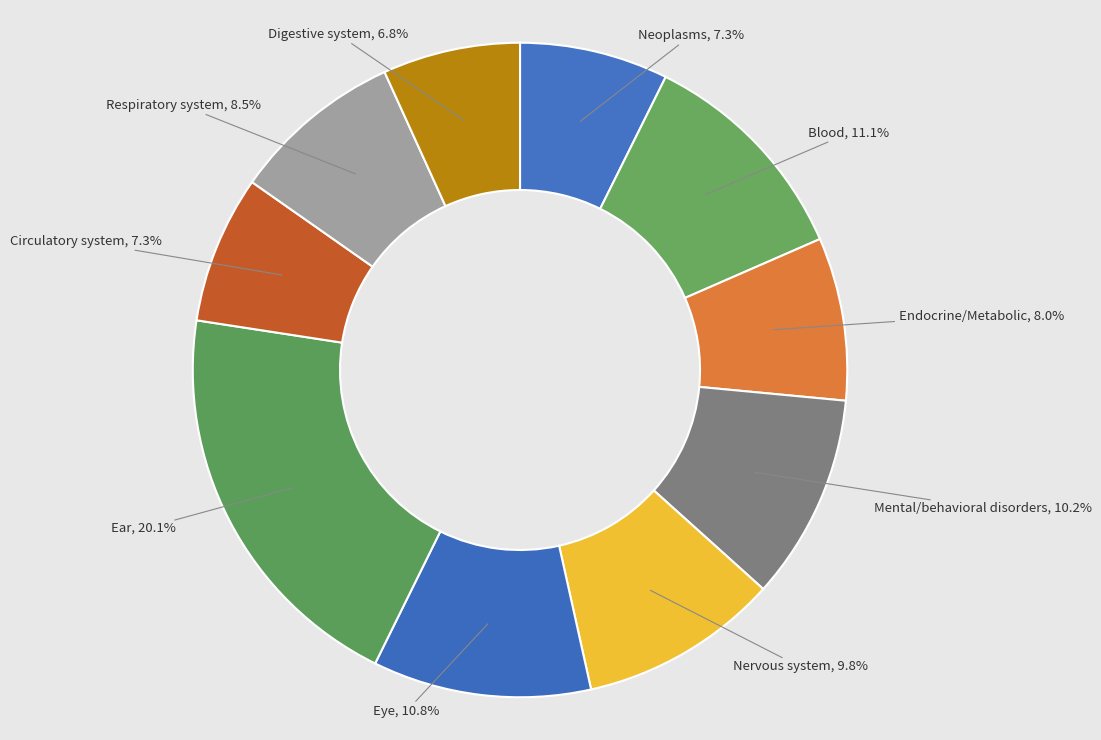

Does Respiratory system account for over 50% of the chart?

No